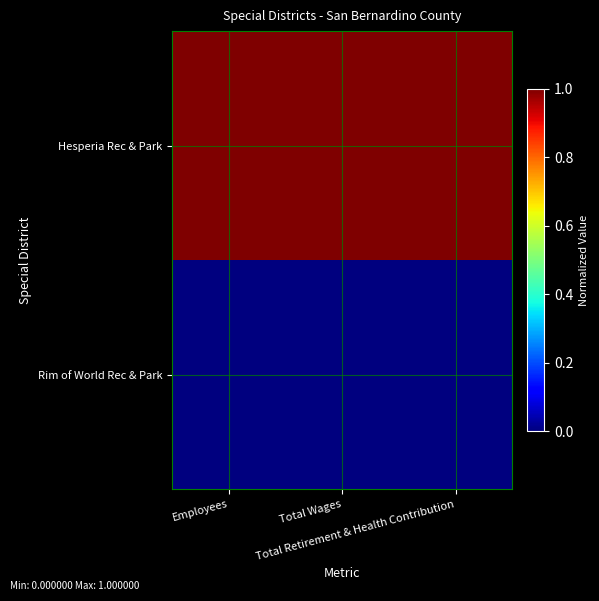

Which label corresponds to the smallest value in the chart?

Employees